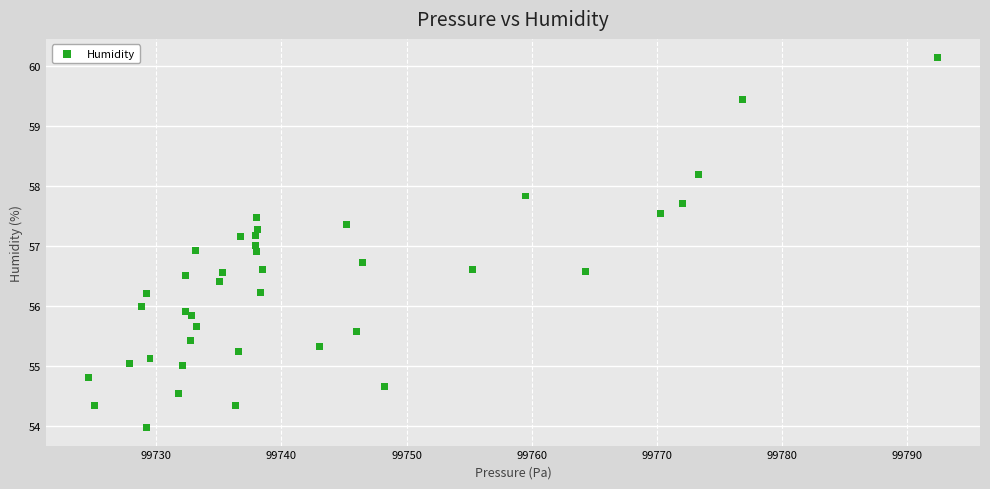

What is the range of X values (max minus min)?

67.8